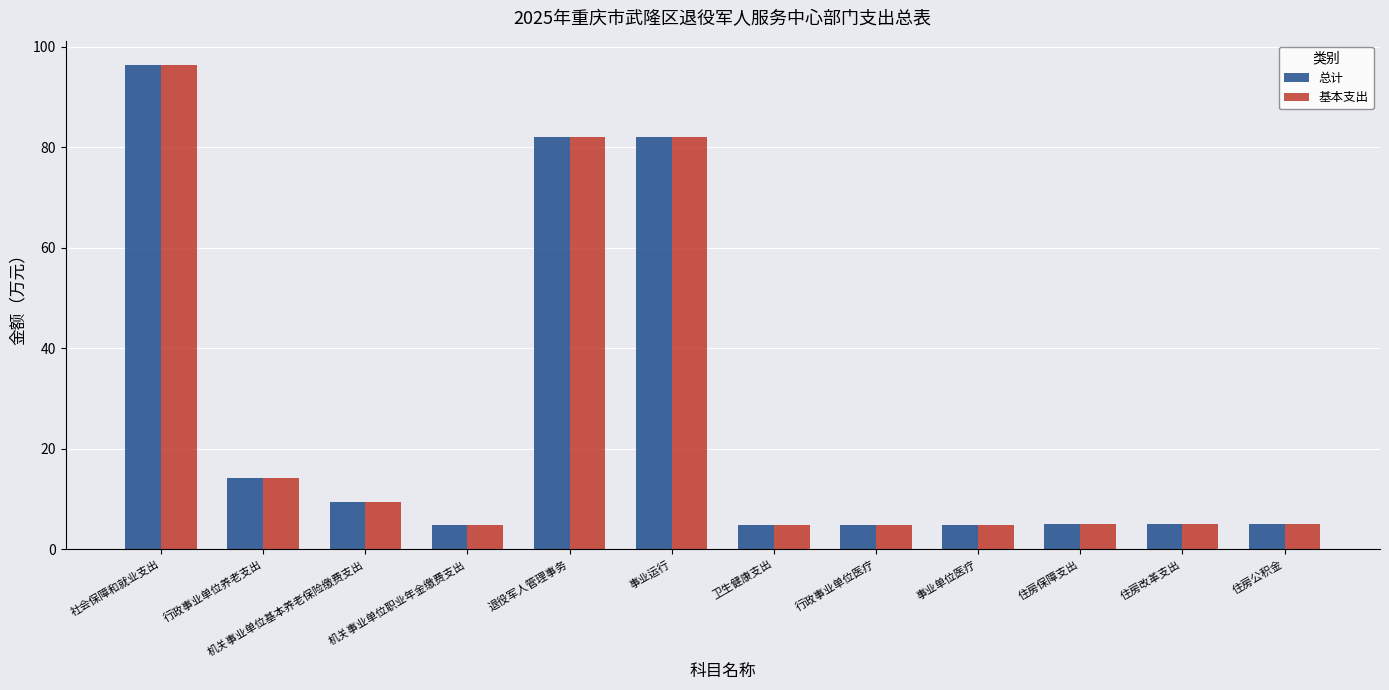

What value does the 总计 series have at 住房公积金?

5.0